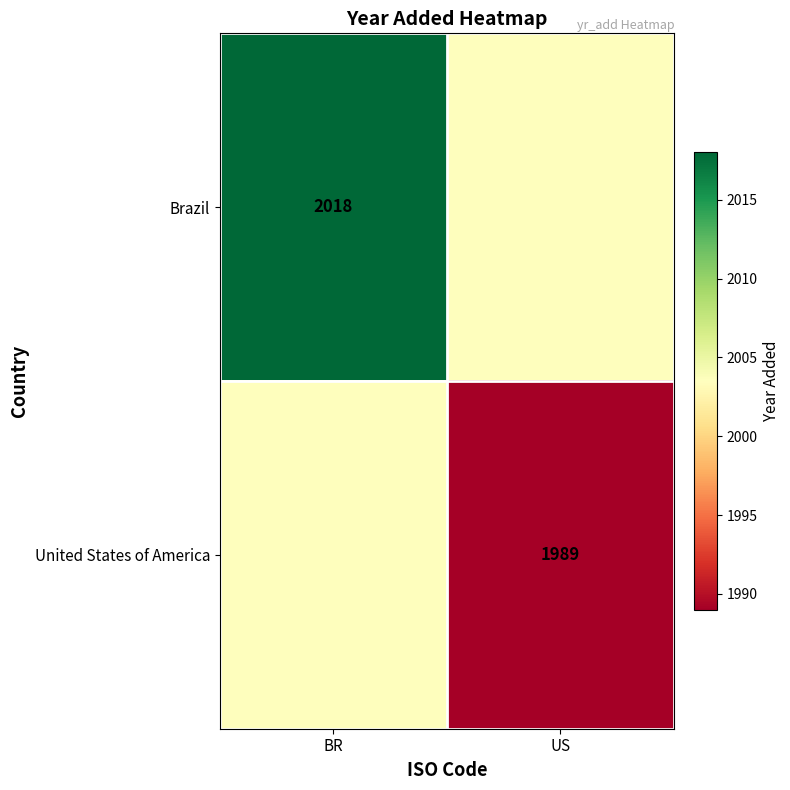

Is it true that Brazil equals 2018.0 at BR?

True